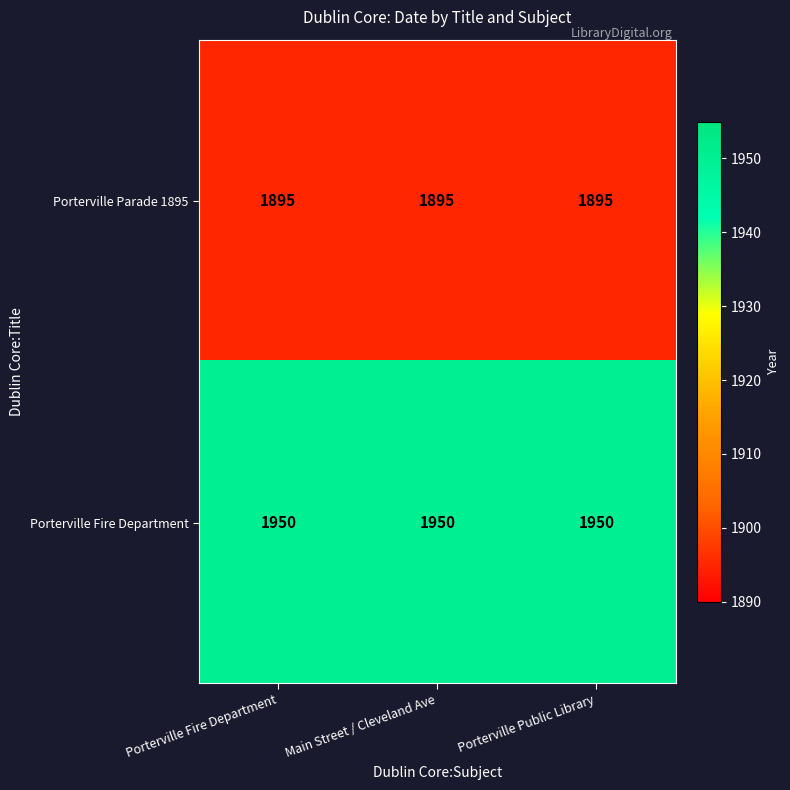

Is it true that Porterville Fire Department equals 1950 at Porterville Public Library?

True